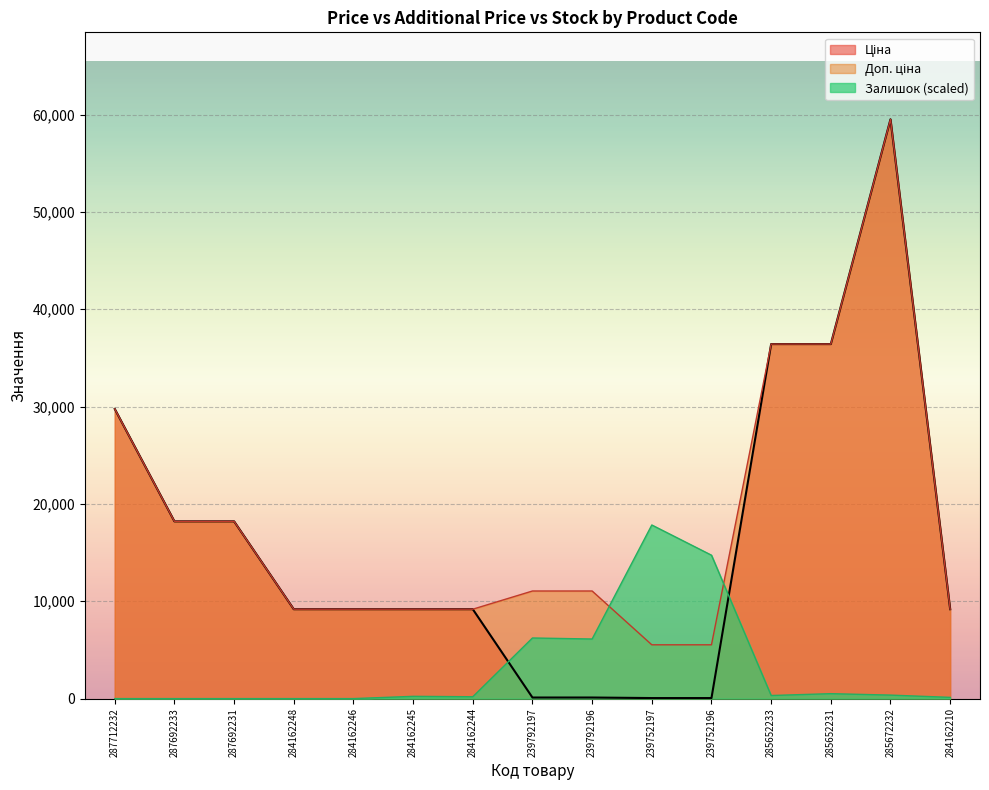

After their last crossing, which series has the higher values: Залишок or Ціна?

Ціна